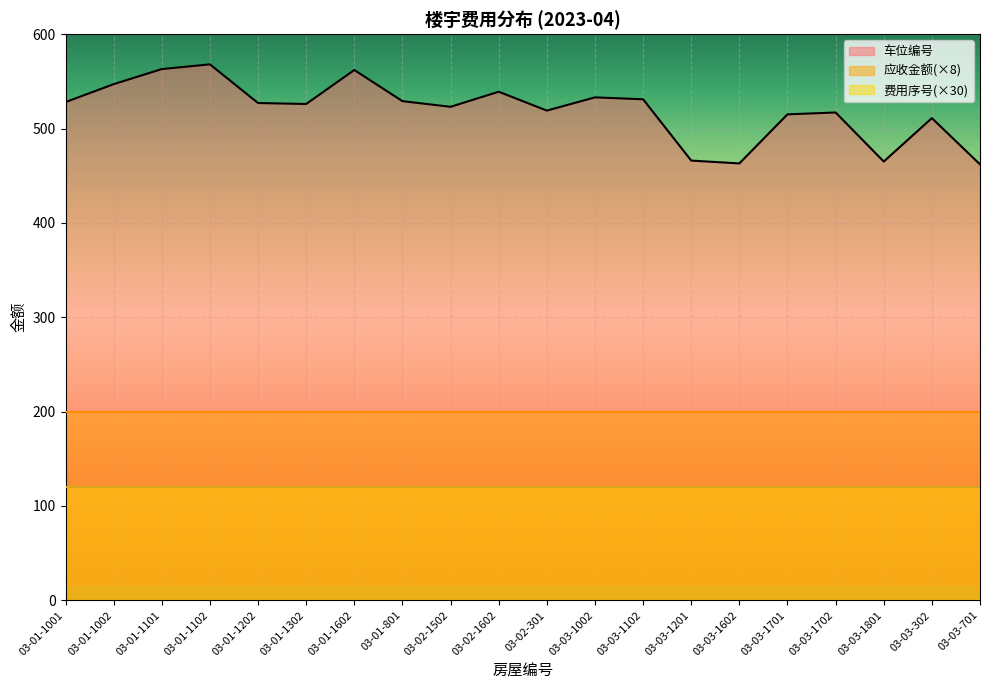

Reading right to left, what are all the values shown in this chart?

地库车位物管费: 25	25	25	25	25	25	25	25	25	25	25	25	25	25	25	25	25	25	25	25
车位编号: 462	511	465	517	515	463	466	531	533	519	539	523	529	562	526	527	568	563	547	528
费用序号: 4	4	4	4	4	4	4	4	4	4	4	4	4	4	4	4	4	4	4	4